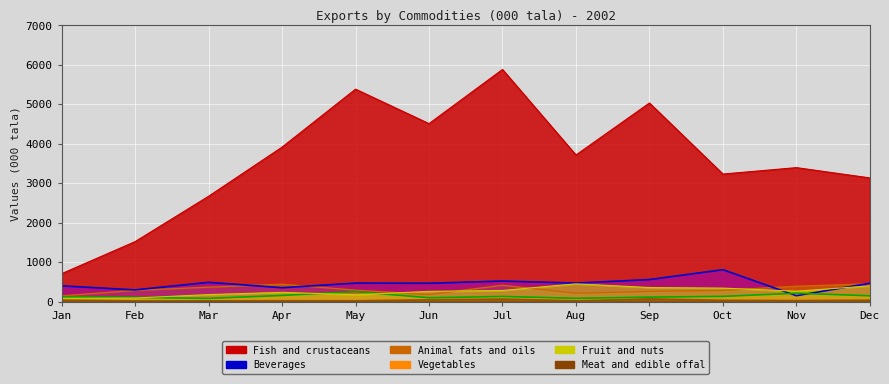

True or false: Fruit and nuts has more than 1 interior local peaks.

True